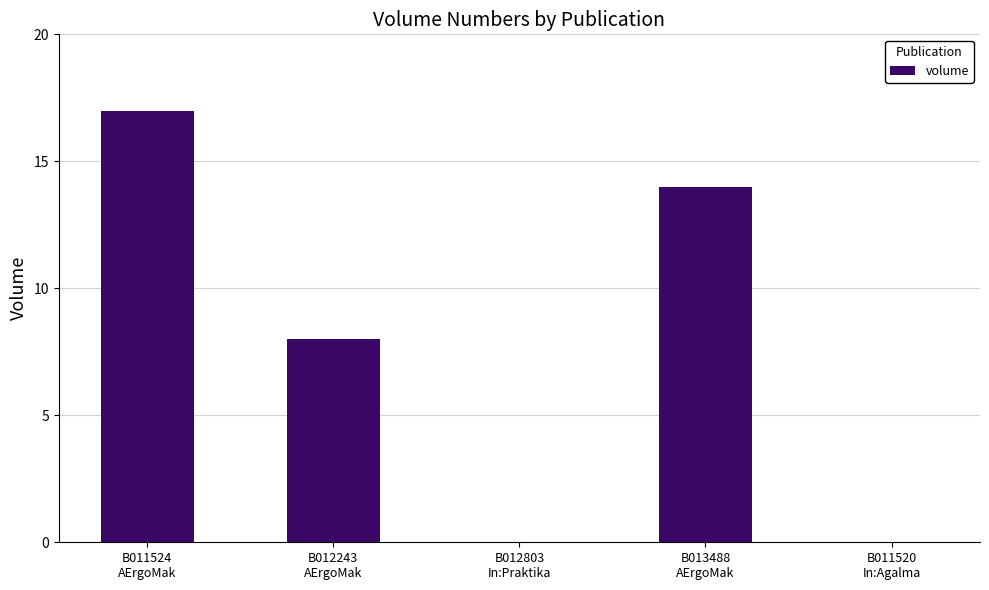

Reading left to right, list all the values displayed in this chart.

B011524
AErgoMak=17	B012243
AErgoMak=8	B012803
In:Praktika=0	B013488
AErgoMak=14	B011520
In:Agalma=0